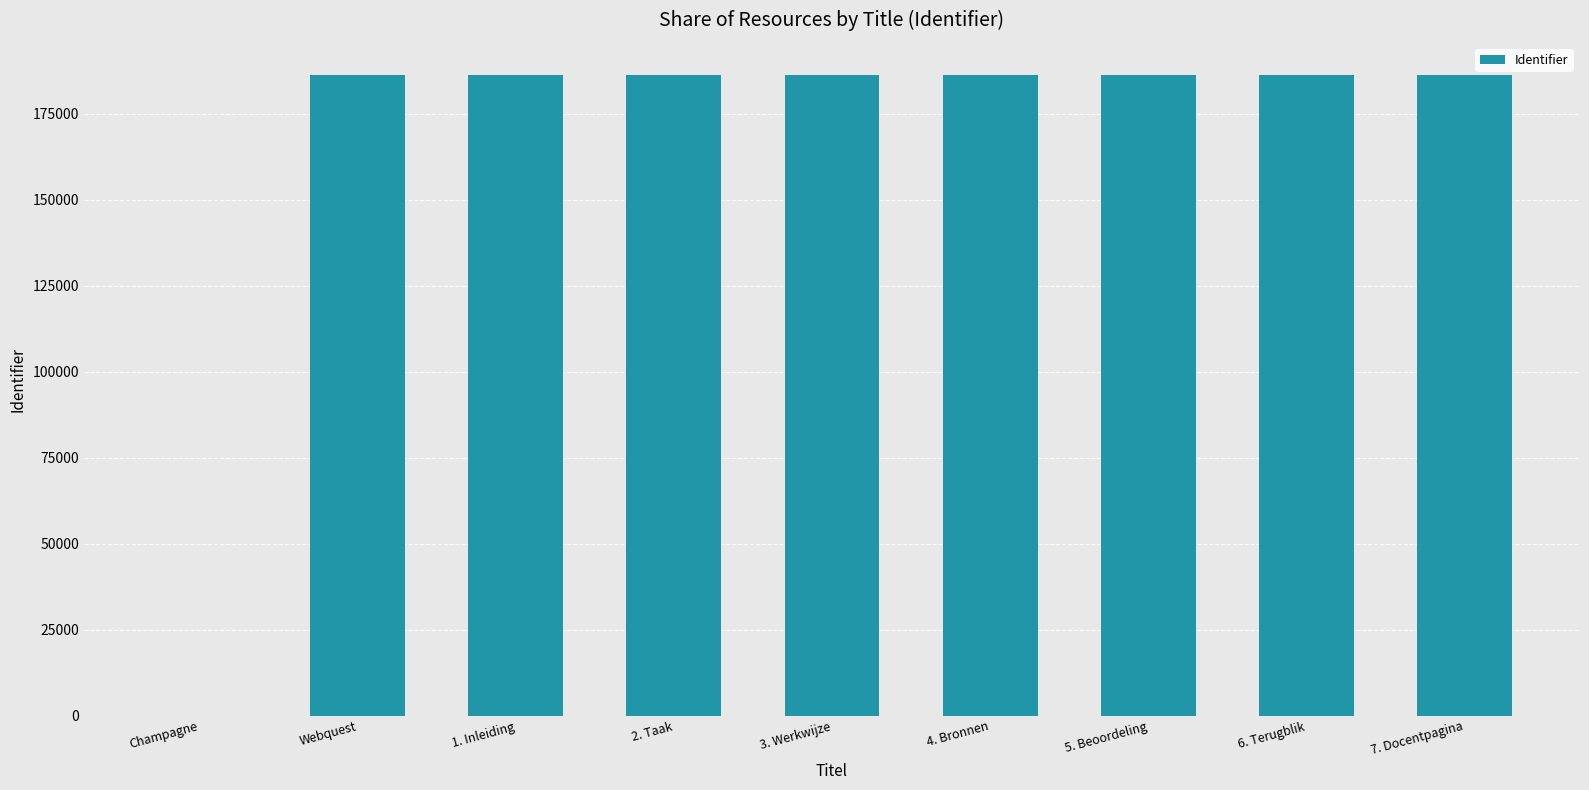

The chart shows a value of 56898 at Champagne. True or false?

False